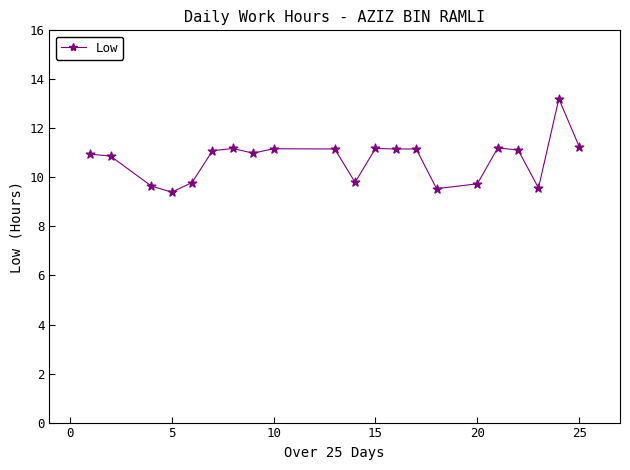

What is the range of Y values (max minus min)?

3.8